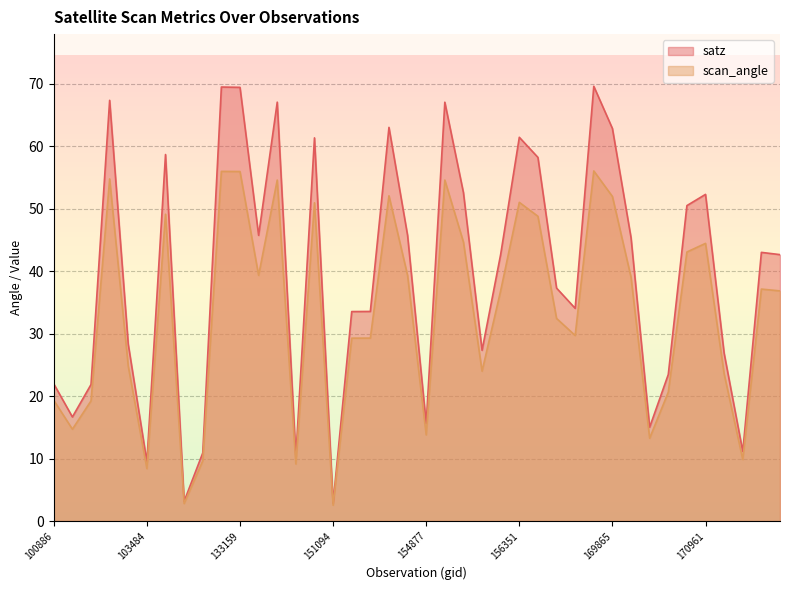

Where does the scan_angle series first go above 36?

103127